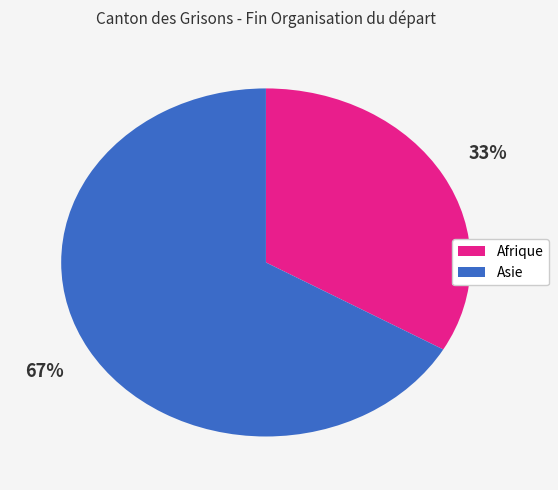

Is there a majority slice in this chart?

Yes